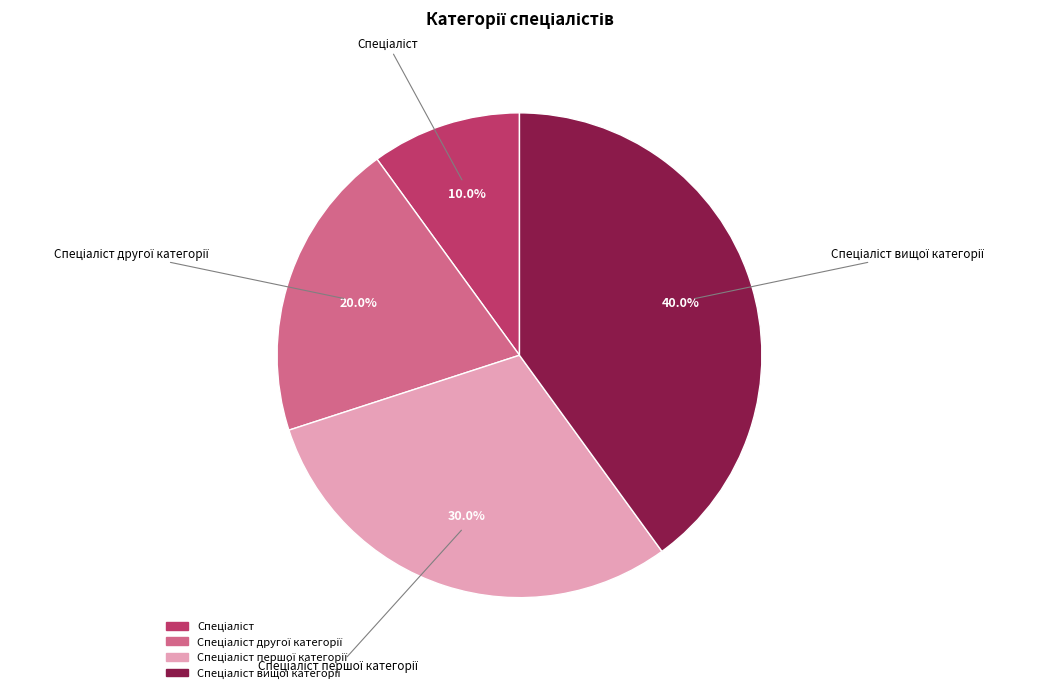

Does any single category account for the majority?

No